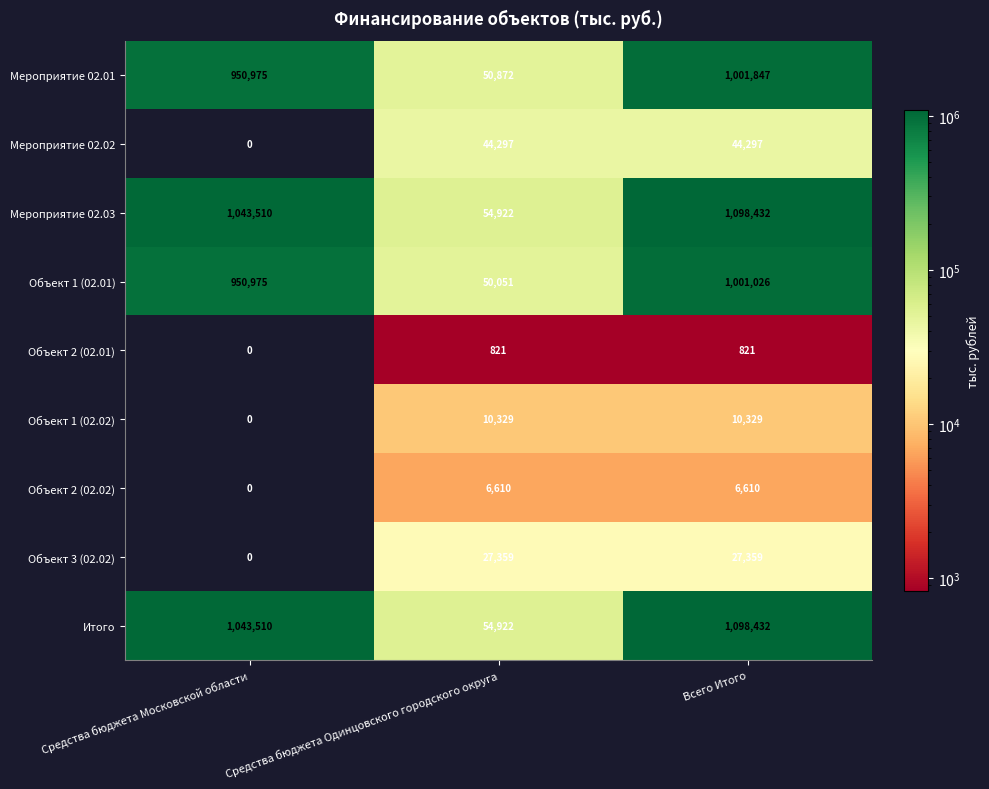

What is the difference between the Мероприятие 02.01 values at Средства бюджета Одинцовского городского округа and Средства бюджета Московской области?

900103